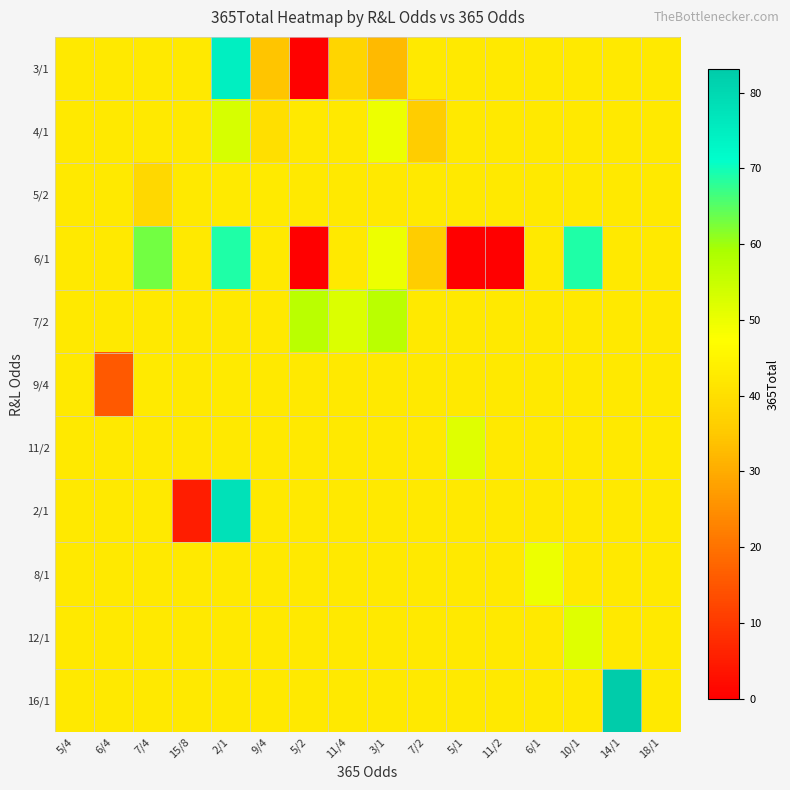

The value of 5/2 at 15/8 is 42.4. True or false?

True